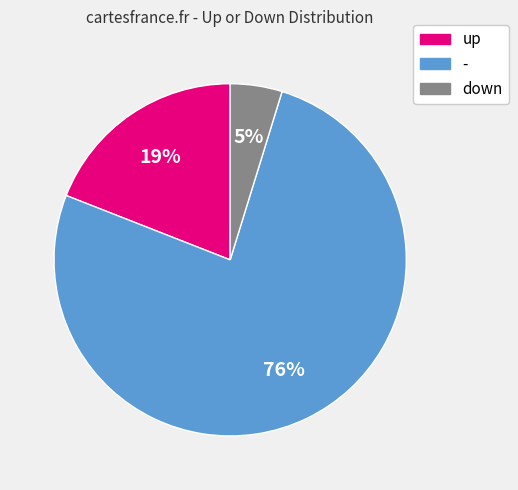

Is it true that up is 26% of the pie?

False